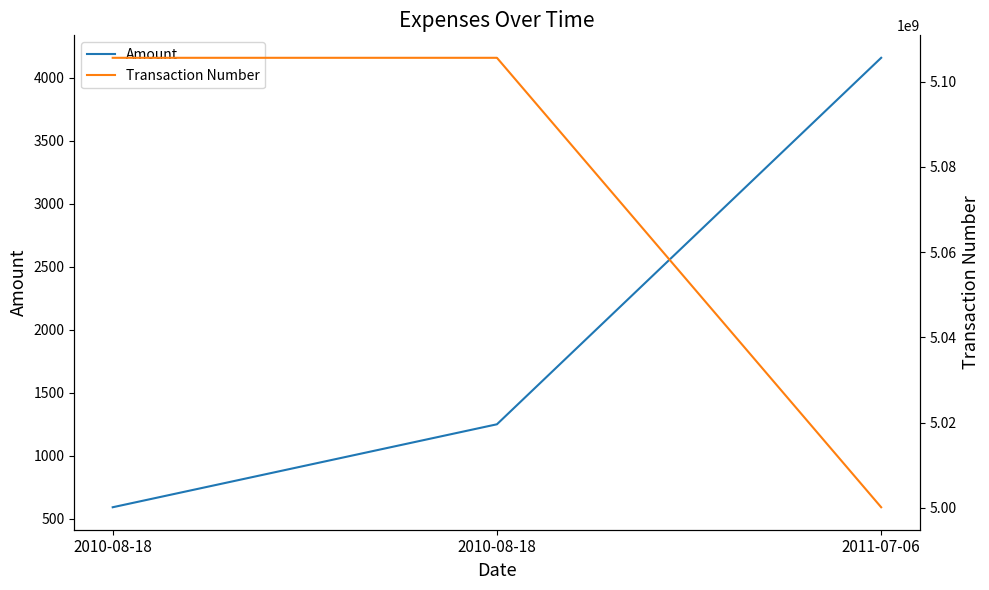

Reading left to right, list all the values displayed in this chart.

Amount: 2010-08-18=590.6	2010-08-18=1249.4	2011-07-06=4159.0
Transaction Number: 2010-08-18=5105607062.0	2010-08-18=5105607062.0	2011-07-06=5000148487.0